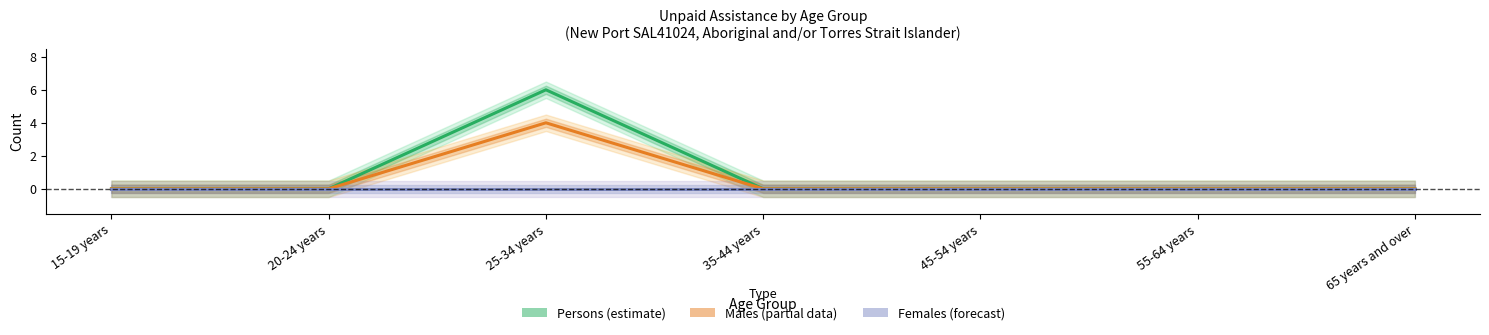

What position from the left is 15-19 years?

1